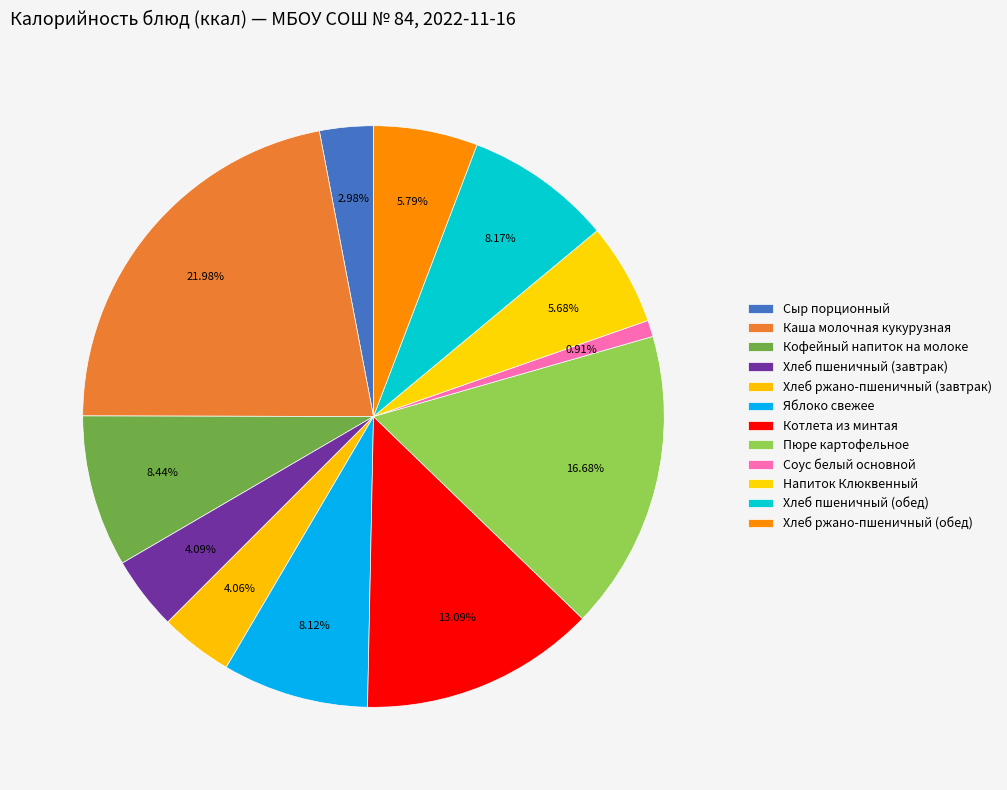

How many slices are in this pie chart?

12